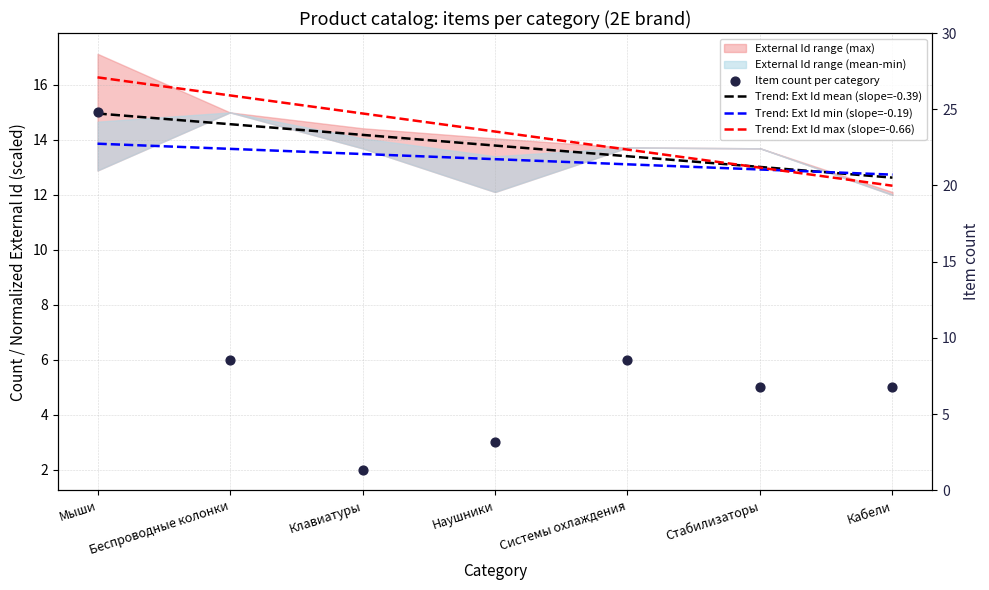

Which series reaches the minimum Y coordinate?

Item count per category